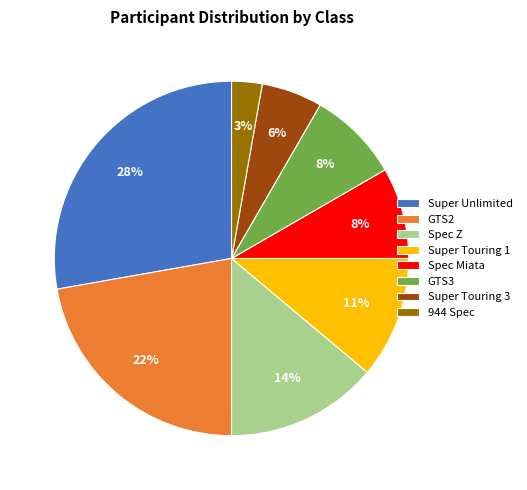

Is the sum of 944 Spec and GTS2 greater than half?

No